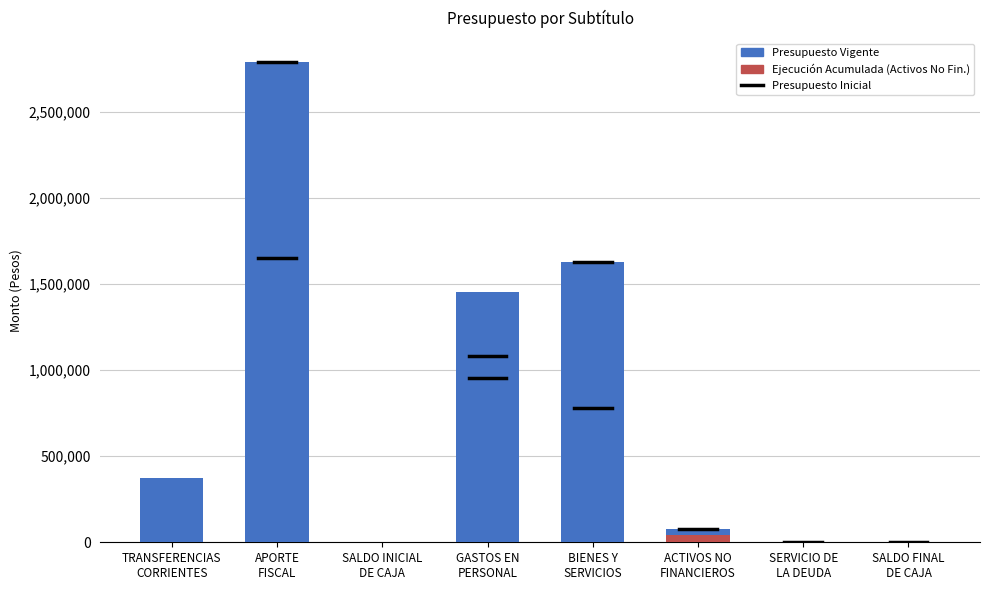

What is the approximate value at APORTE
FISCAL, to the nearest 100?

2790800